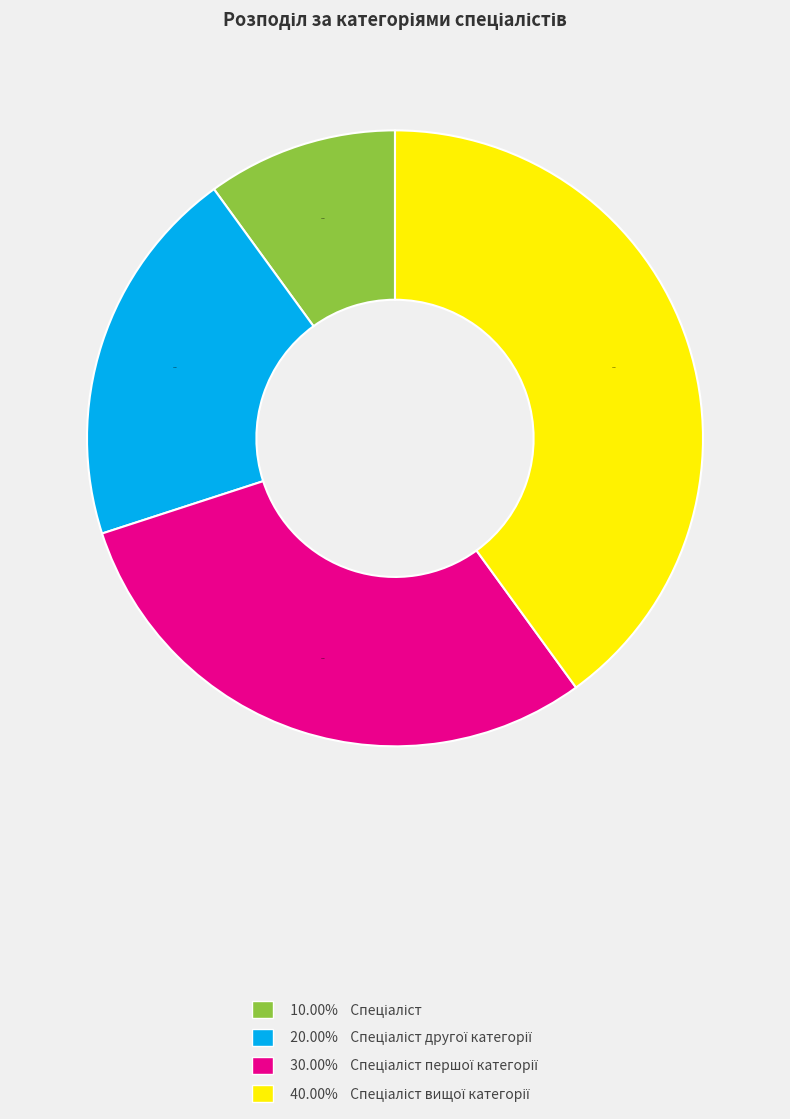

Is there a majority slice in this chart?

No